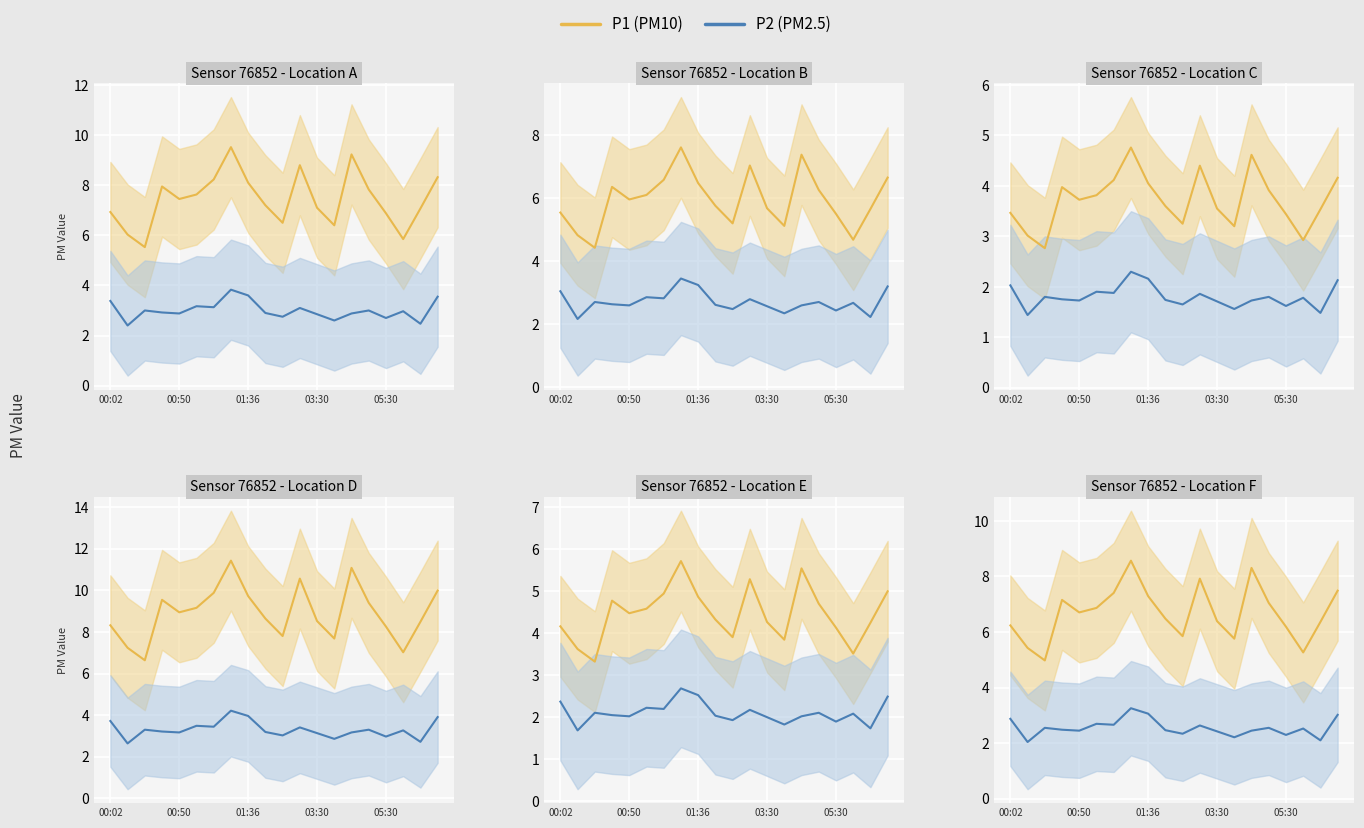

Which series has the largest range (max minus min)?

P1 (PM10)